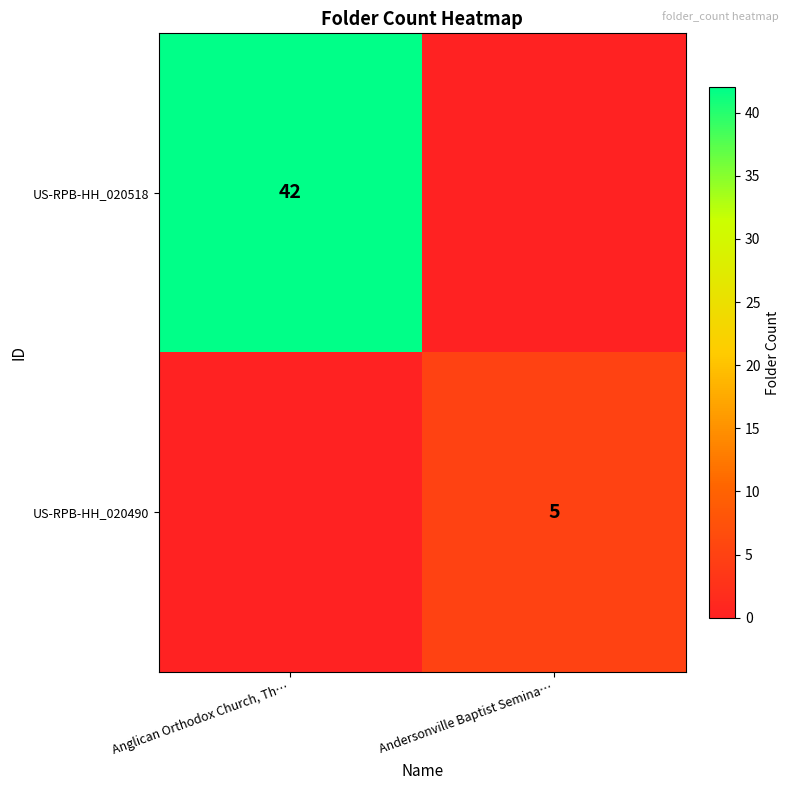

The value of US-RPB-HH_020490 at Andersonville Baptist Semina… is 5. True or false?

True